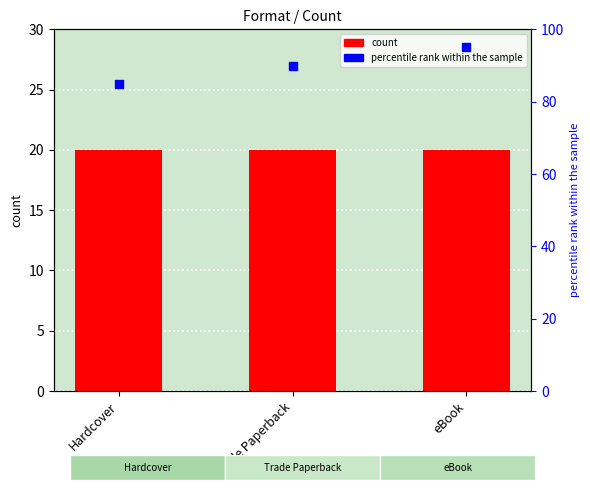

Which series has the widest spread of Y values?

percentile rank within the sample